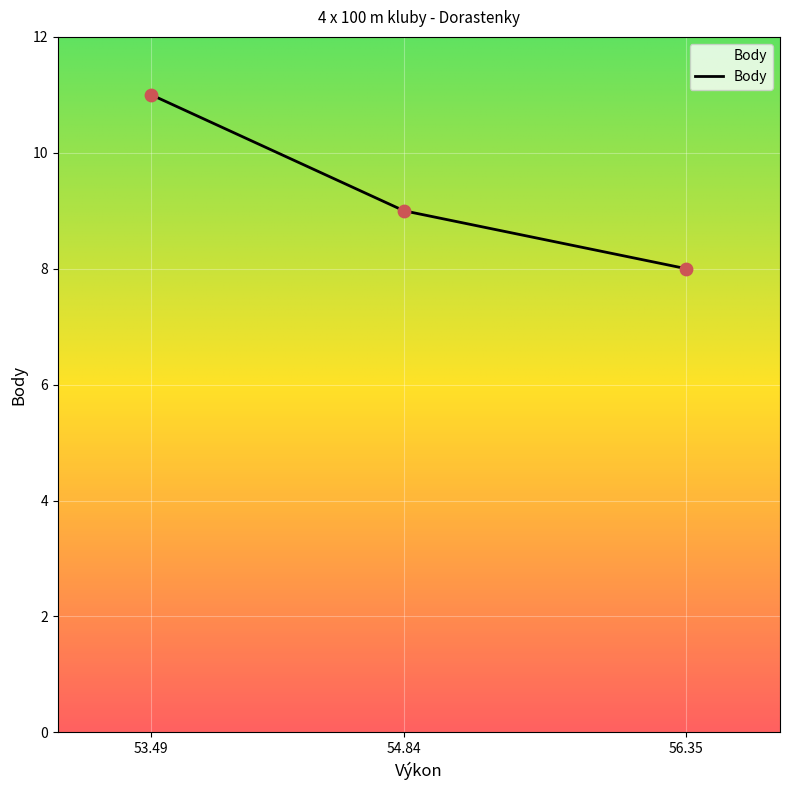

What is the change in value from 53.49 to 56.35?

-3